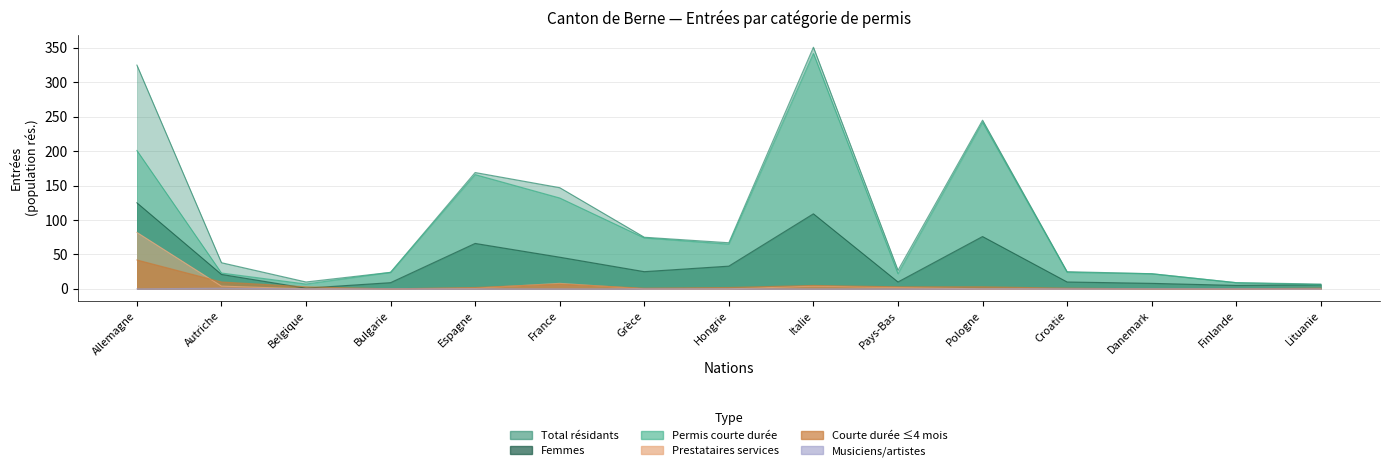

What is the sum of the Prestataires Total (col_7) values at Croatie and France?

8